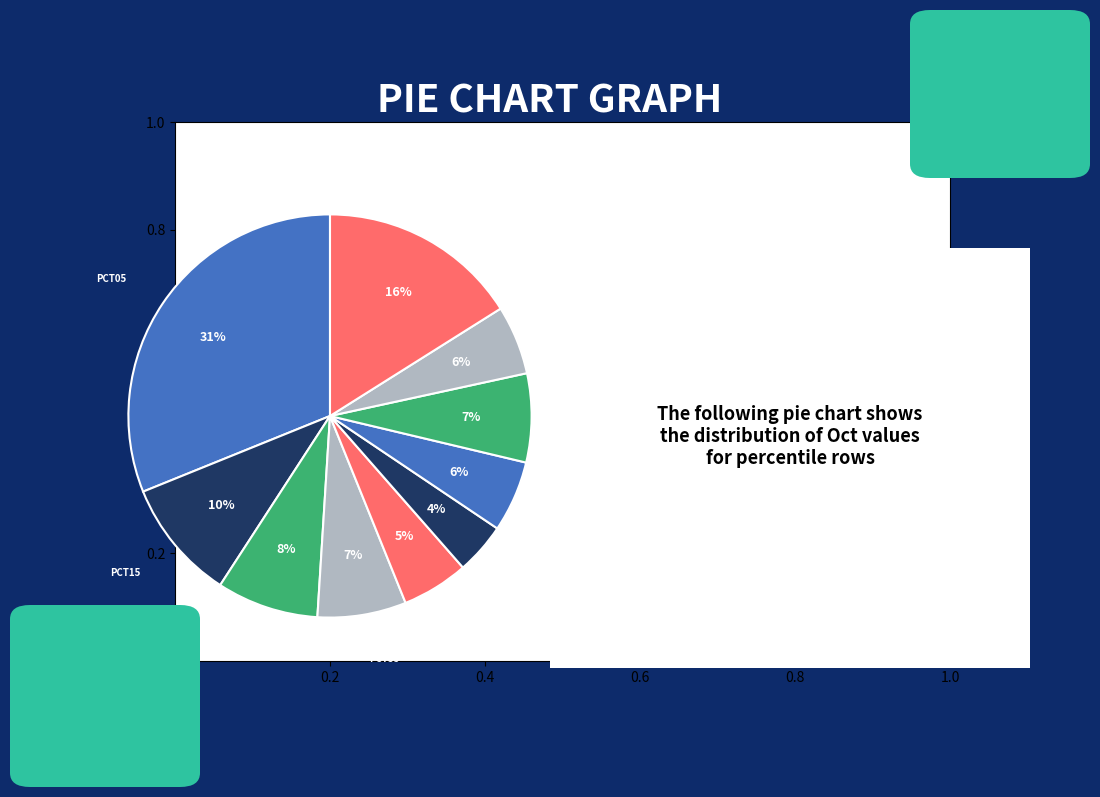

Does any single category account for the majority?

No